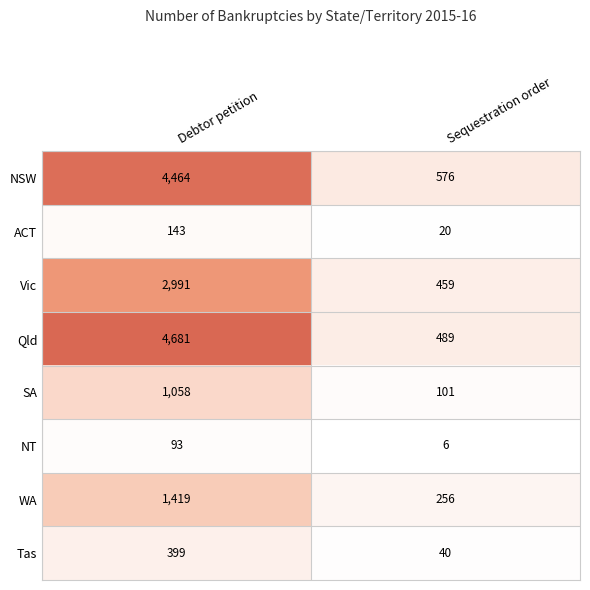

What is the difference between the WA values at Debtor petition and Sequestration order?

1163